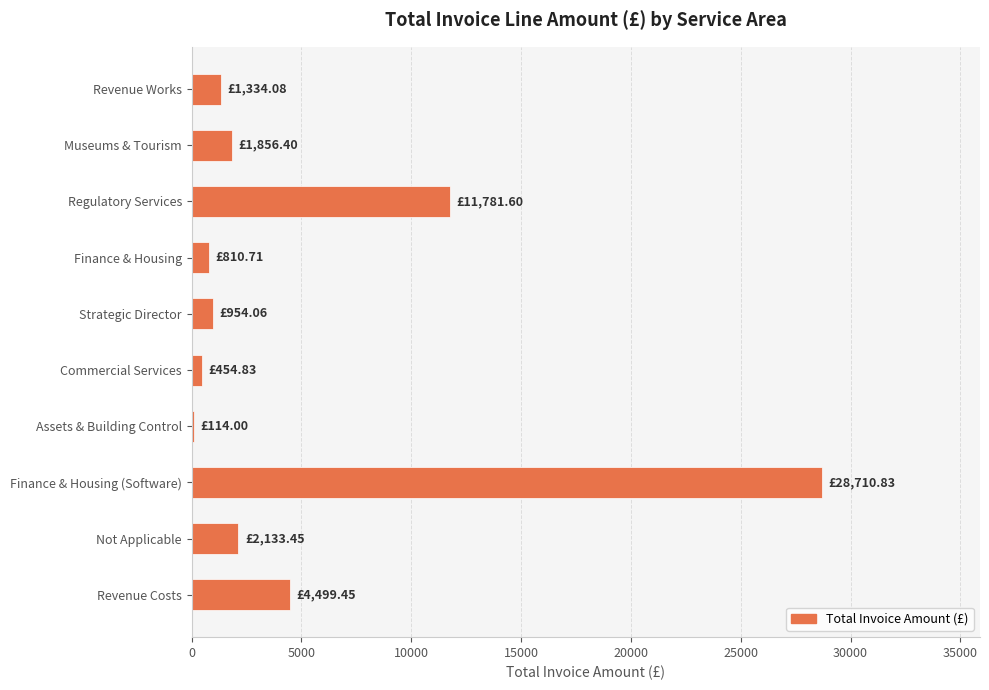

What is the difference between the values at Not Applicable and Finance & Housing?

1322.7